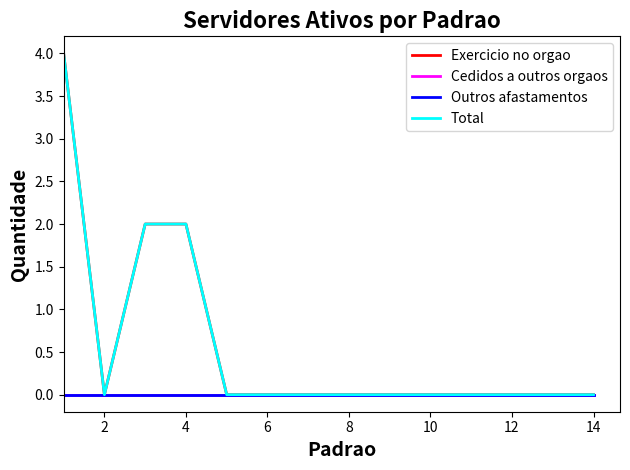

How many lines are shown in the chart?

4